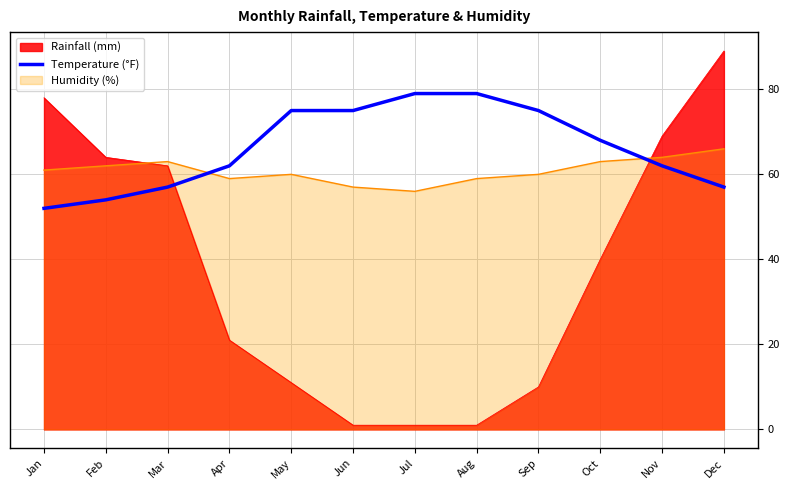

Is it true that the value at Dec is 57?

True